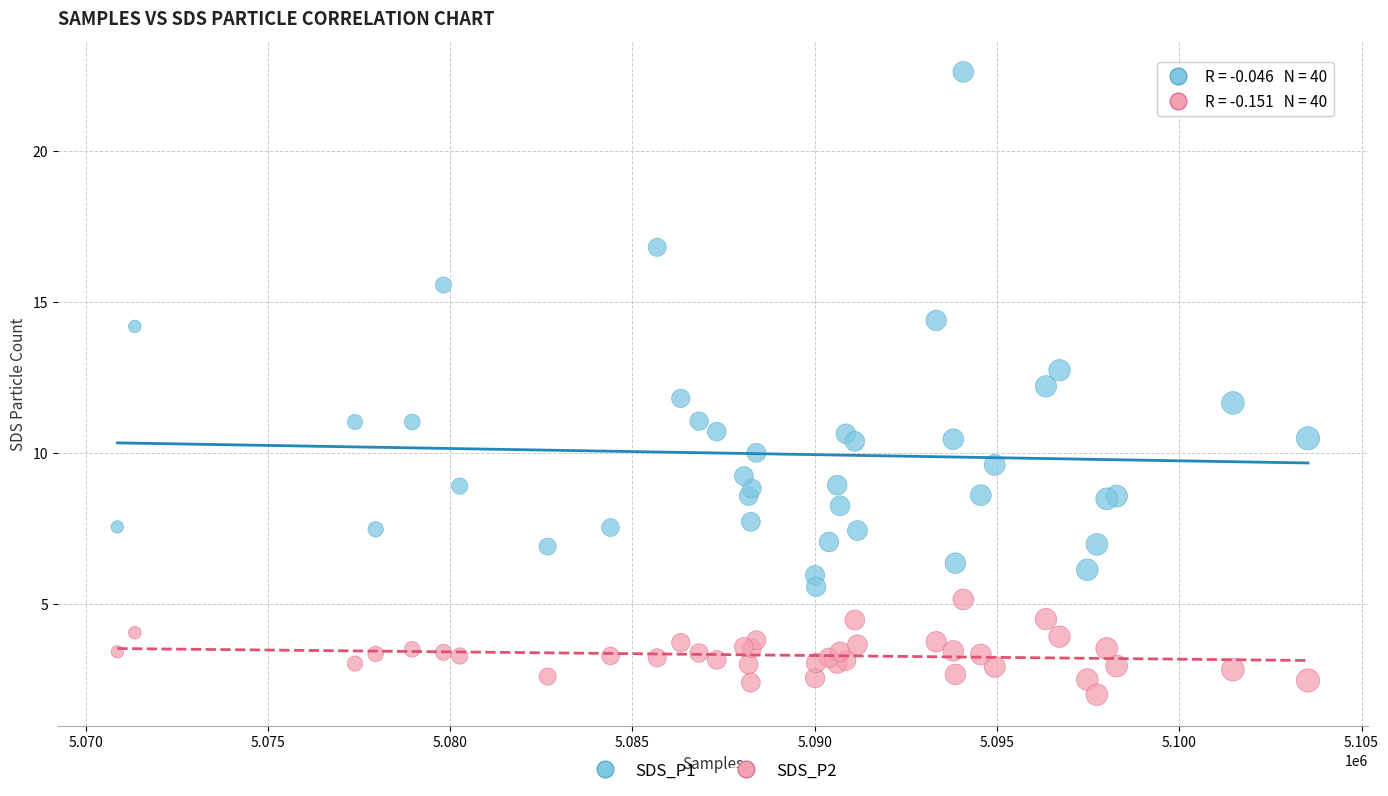

Which series reaches the maximum Y coordinate?

SDS_P1